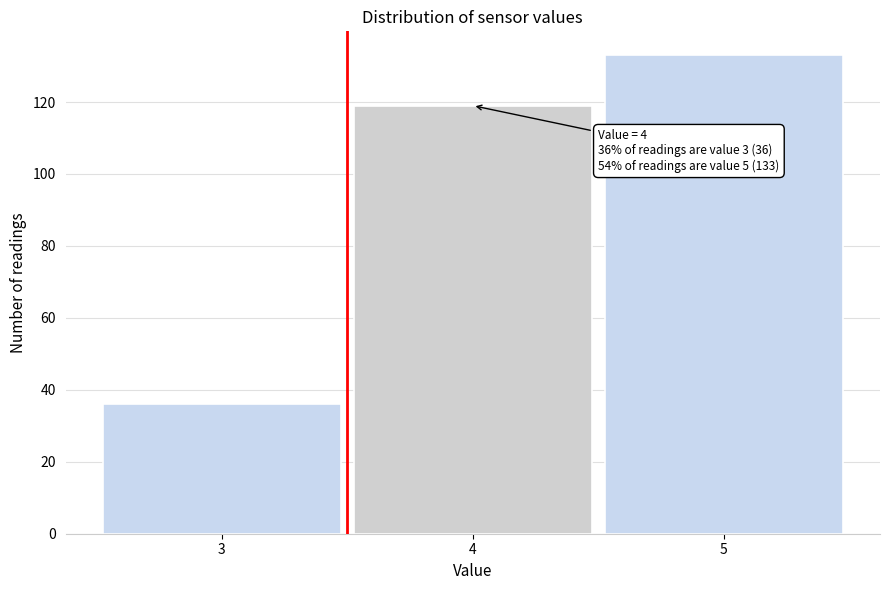

Which range on the x-axis has the tallest bar?

4.5 to 5.5